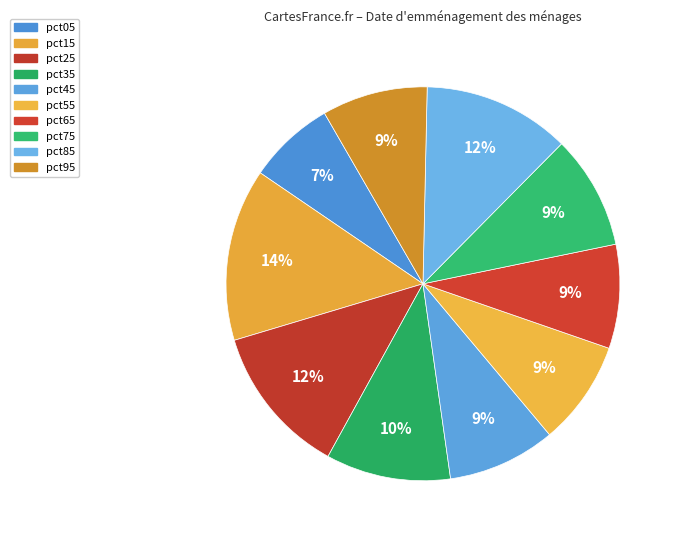

Count the number of slices in the pie.

10